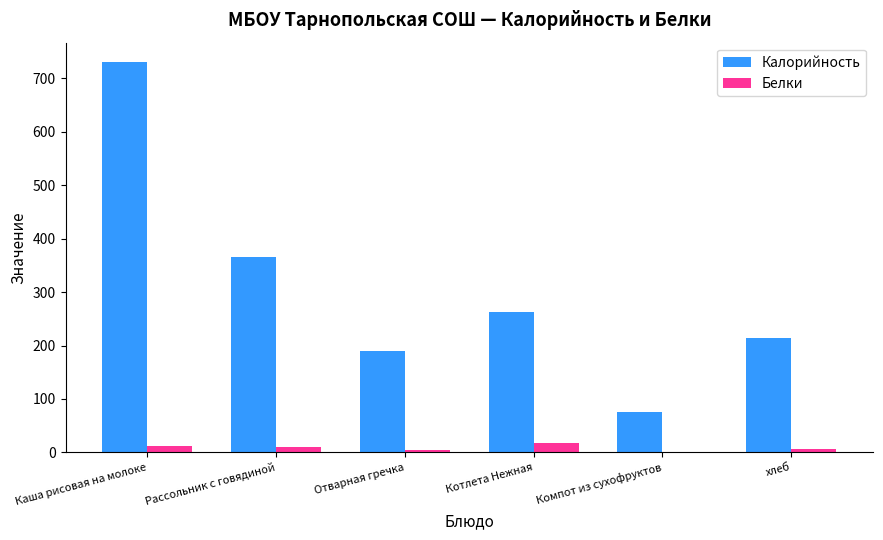

What is the total value across all series at Котлета Нежная?

280.5